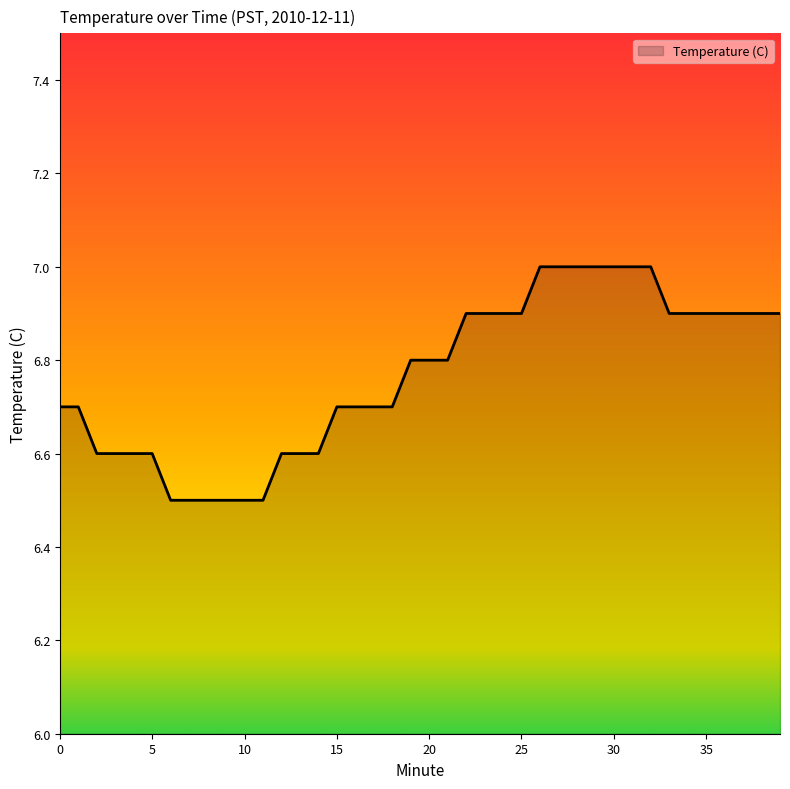

What is the maximum value shown in the chart?

7.0